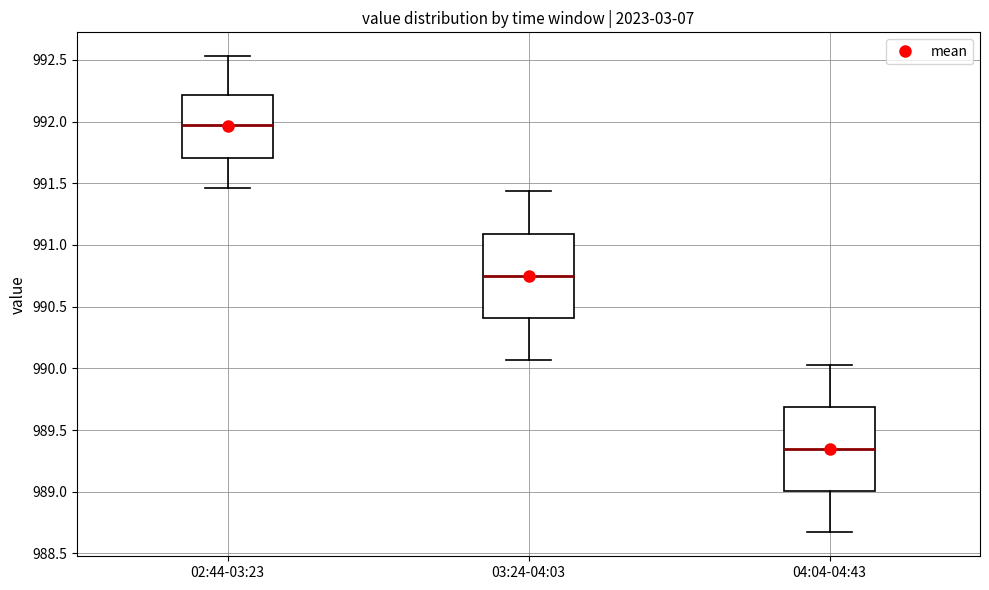

Which box has the lowest median line?

04:04-04:43